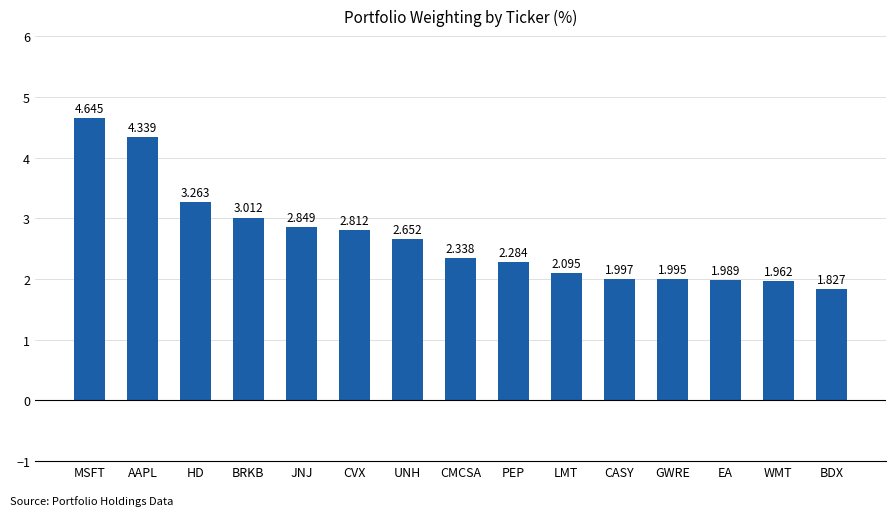

Which category has the lowest value across all series?

BDX